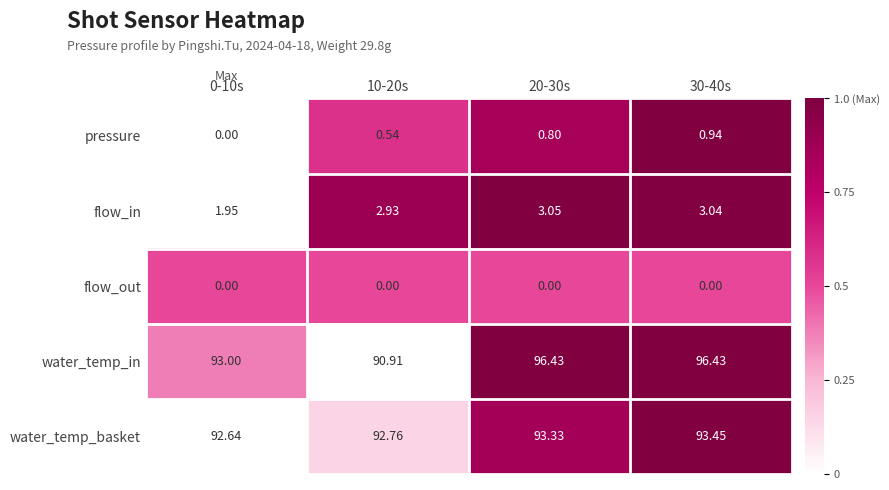

Which series changed the most between 10-20s and 20-30s?

water_temp_in